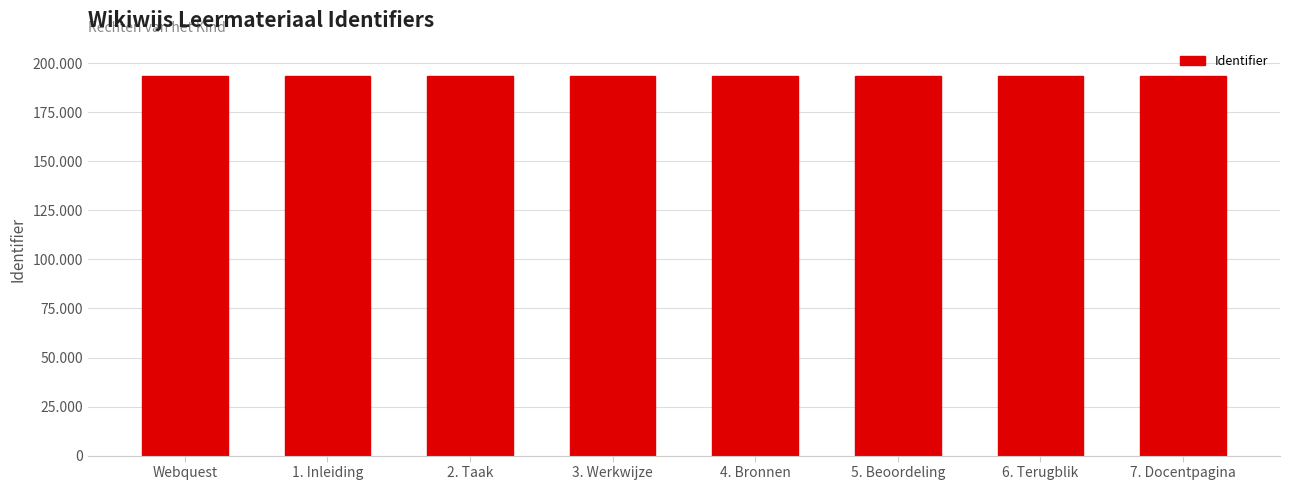

At which label is the value closest to 193705?

3. Werkwijze